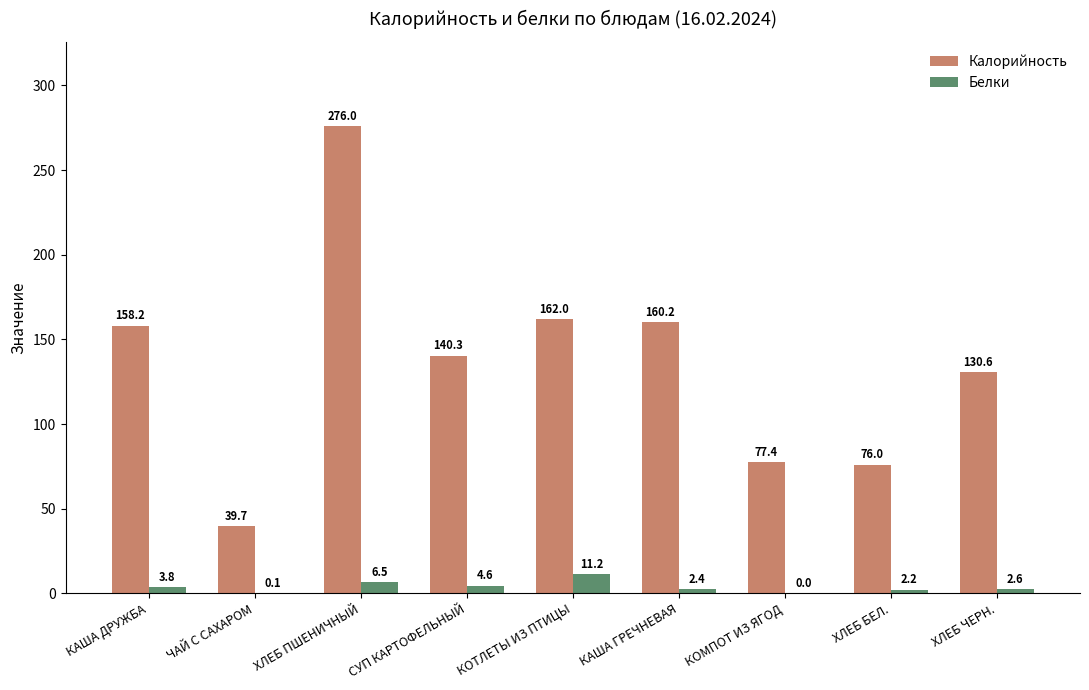

Reading left to right, extract all data points from this chart.

Калорийность: 158.2	39.7	276.0	140.3	162.0	160.2	77.4	76.0	130.6
Белки: 3.8	0.1	6.5	4.6	11.2	2.4	0.0	2.2	2.6